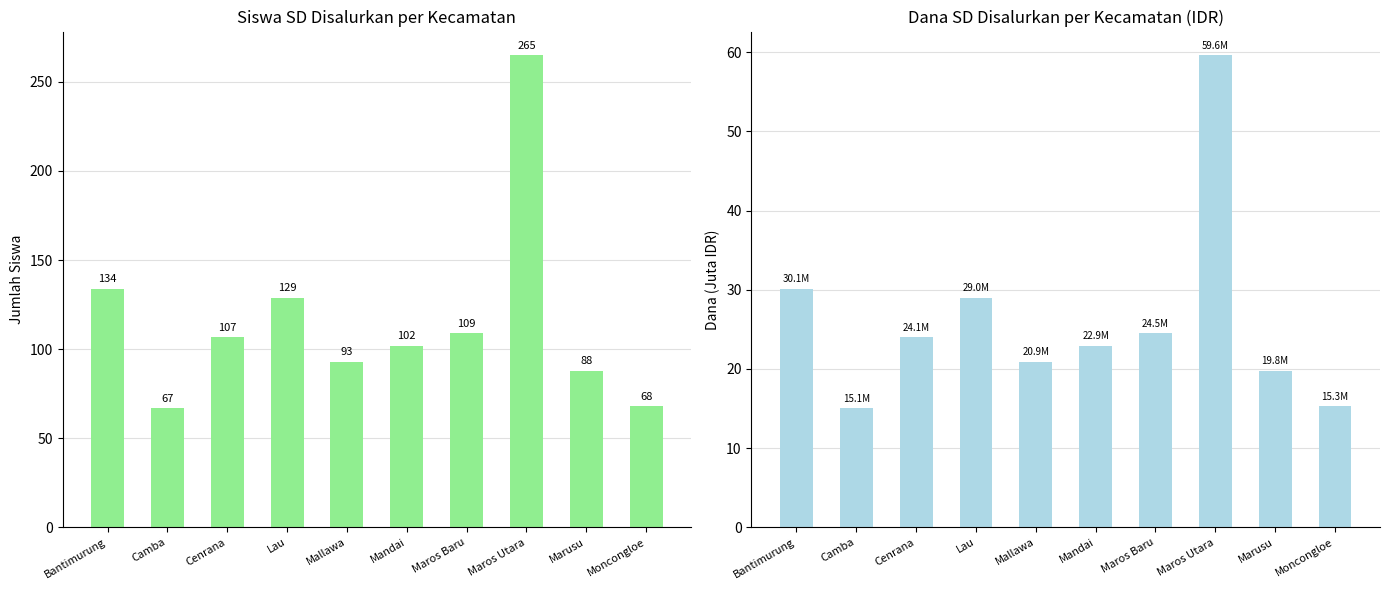

True or false: Siswa Disalurkan has a value of 89.7 at Maros Utara.

False